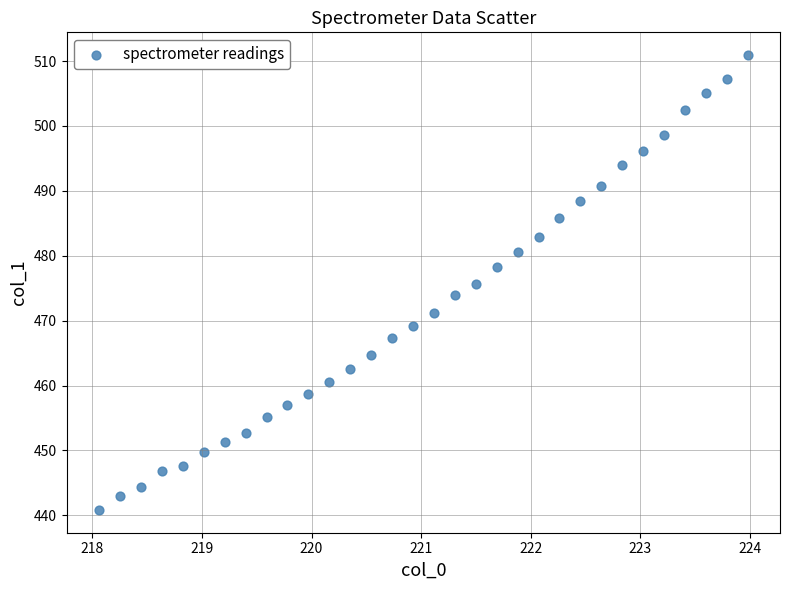

What is the range of X values (max minus min)?

5.9